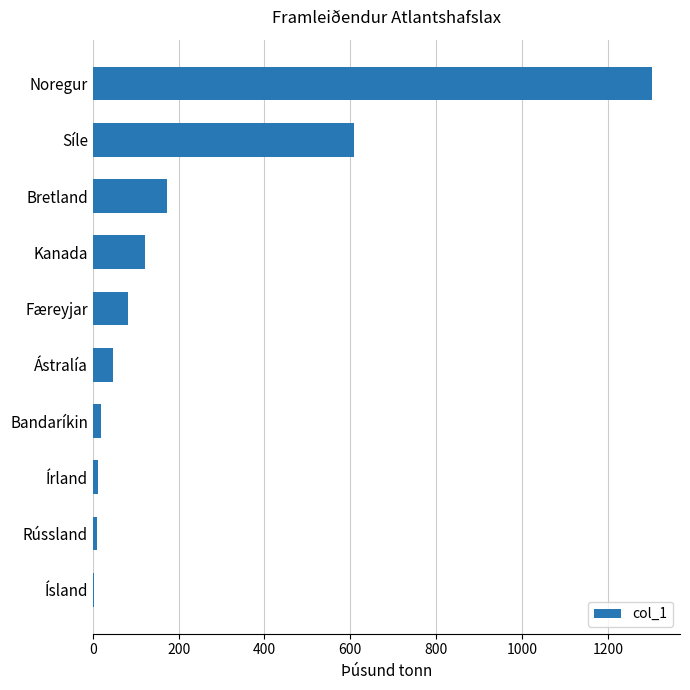

Count the number of data series in this chart.

1